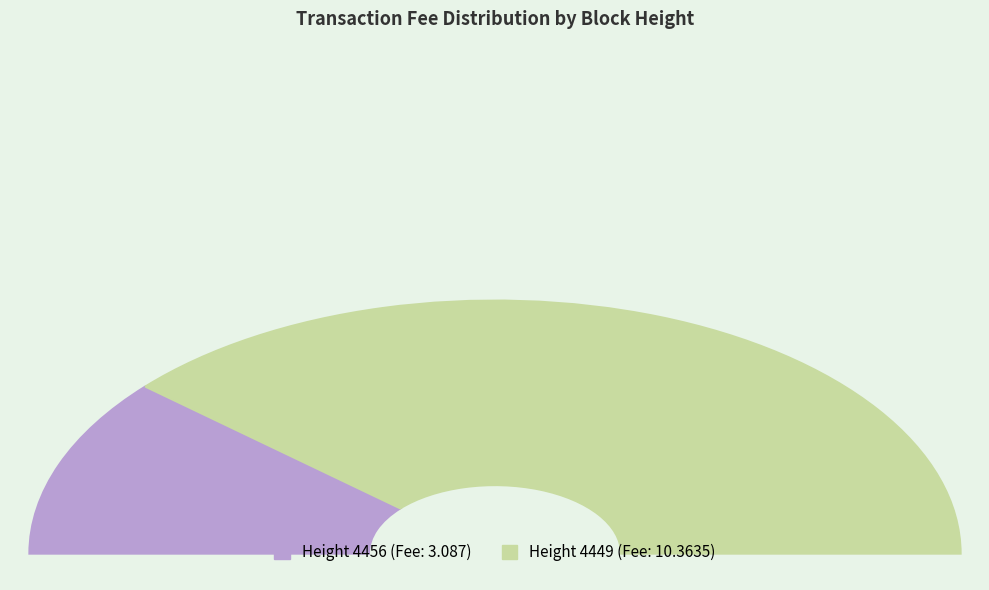

True or false: 4449 accounts for 66% of the total.

False